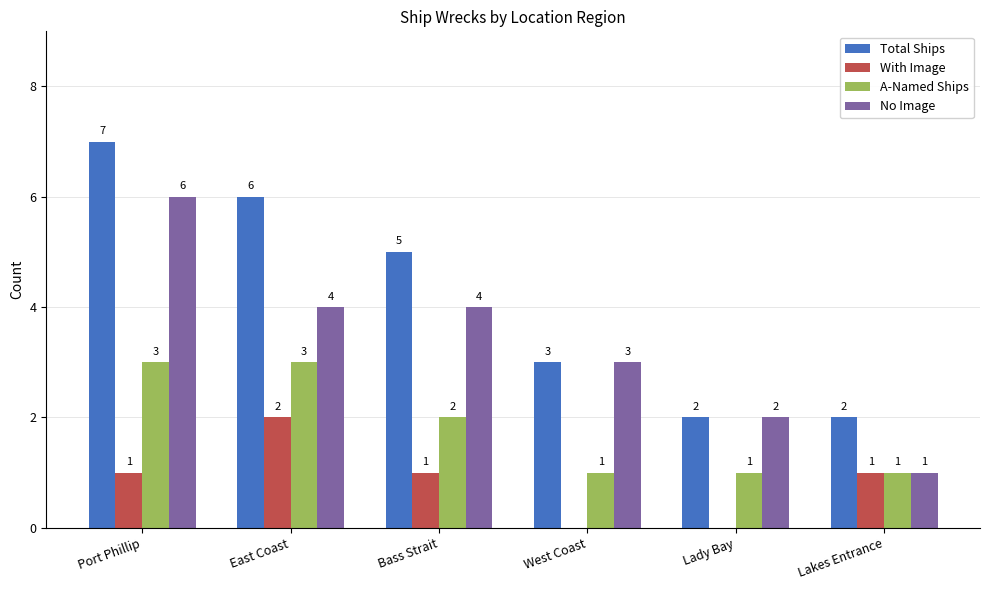

Between Port Phillip and West Coast, which series saw the biggest shift?

Total Ships